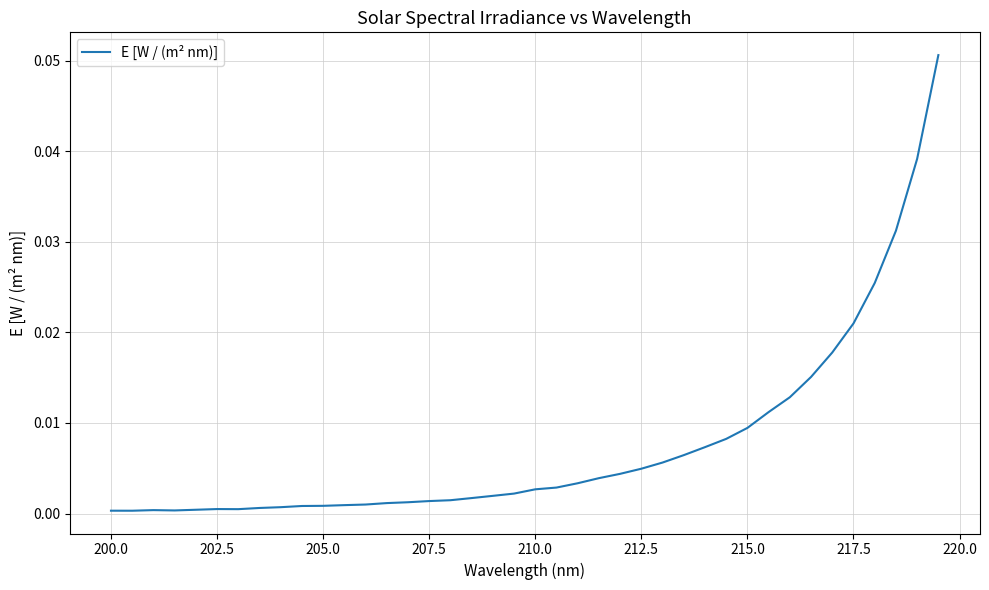

How many points are lower than both their immediate neighbors (excluding endpoints)?

3